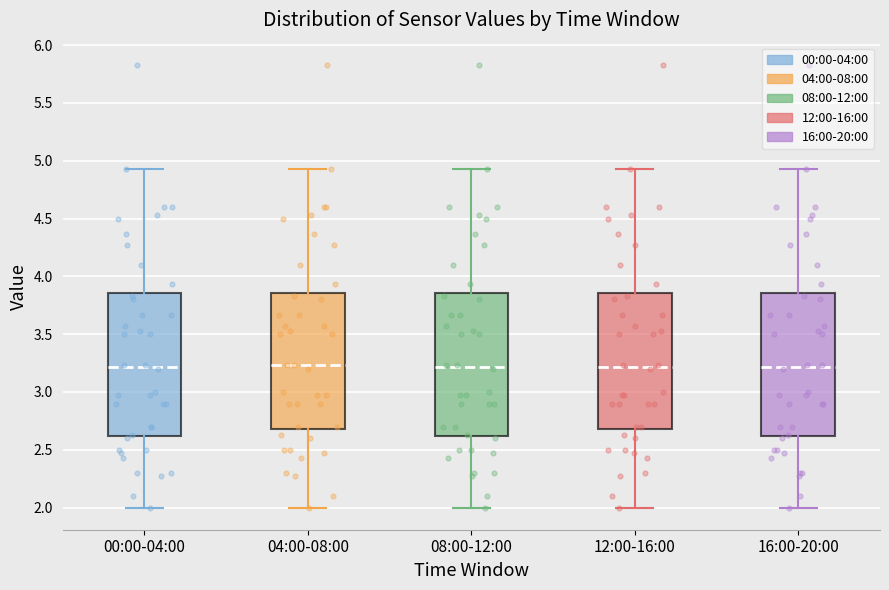

Where does the lower whisker of the box for 12:00-16:00 end on the y-axis? The values are not printed on the chart, so give them approximately, as read against the axis.

2.00